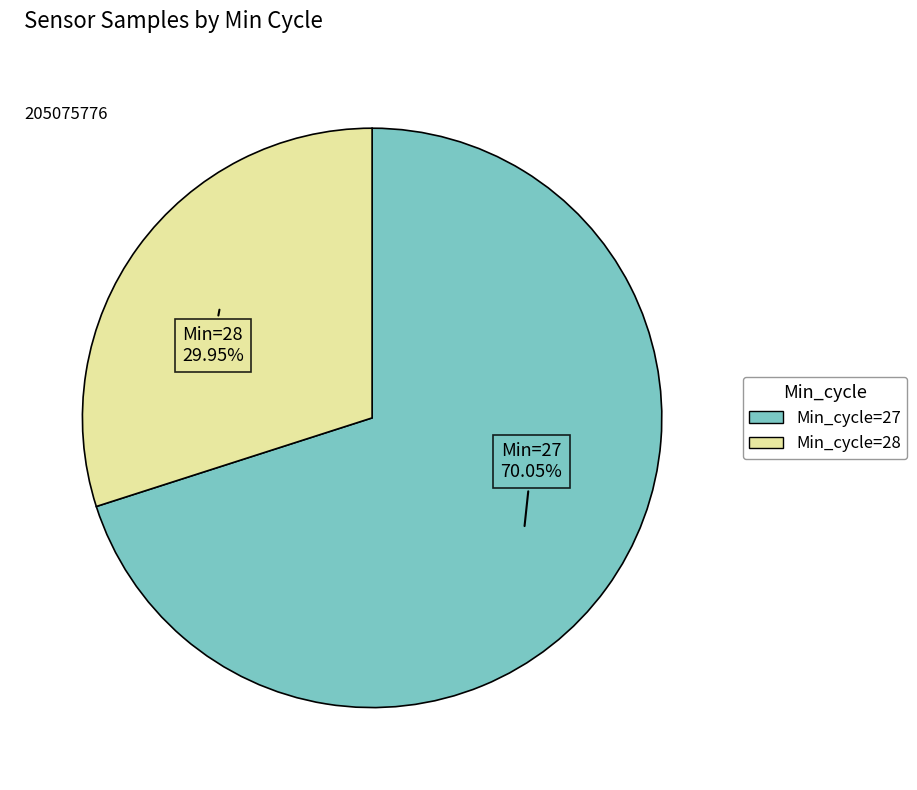

Is there a majority slice in this chart?

Yes